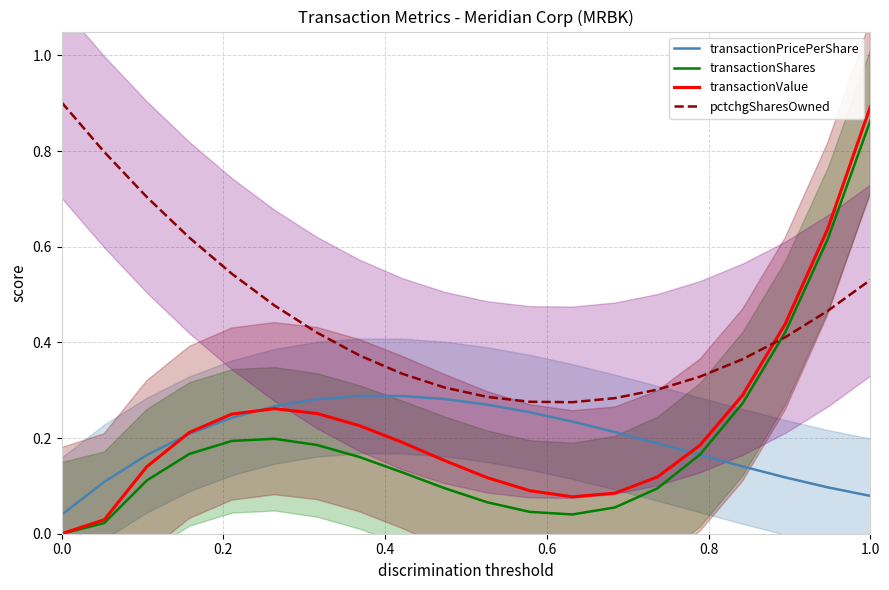

True or false: transactionPricePerShare has a value of 0.4 at 11.

False